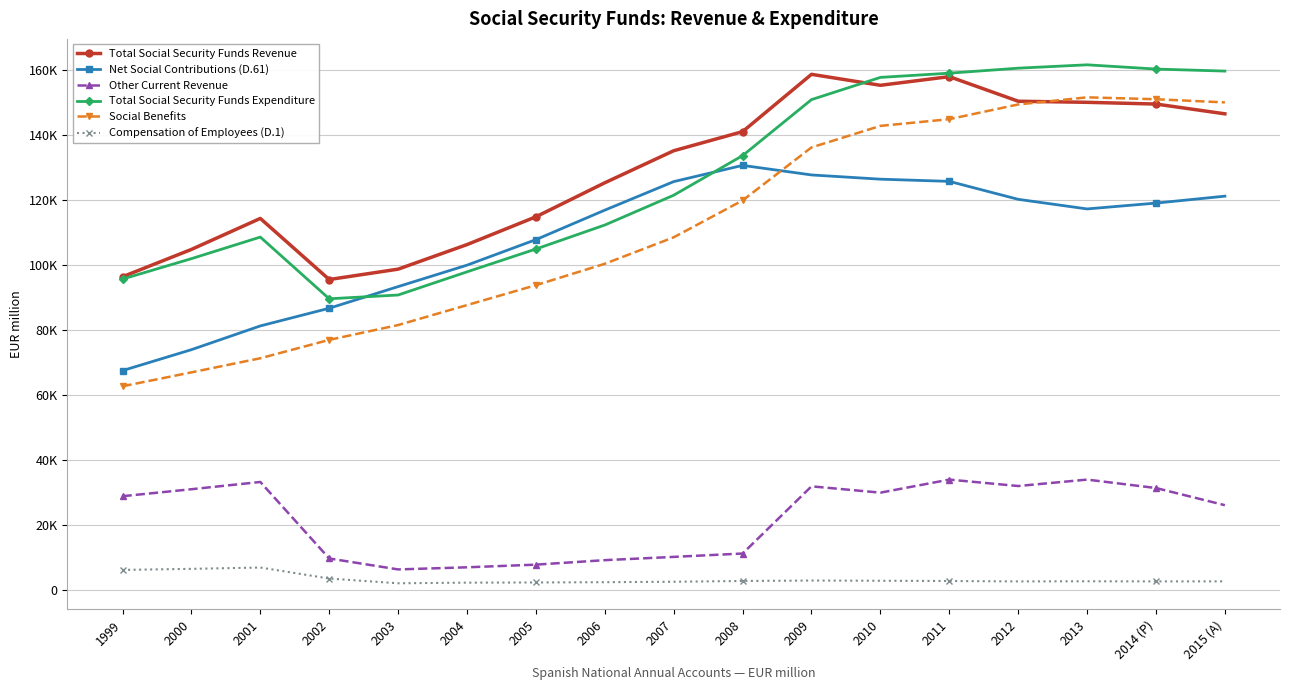

The value of Social Benefits at 2003 is 81404. True or false?

True